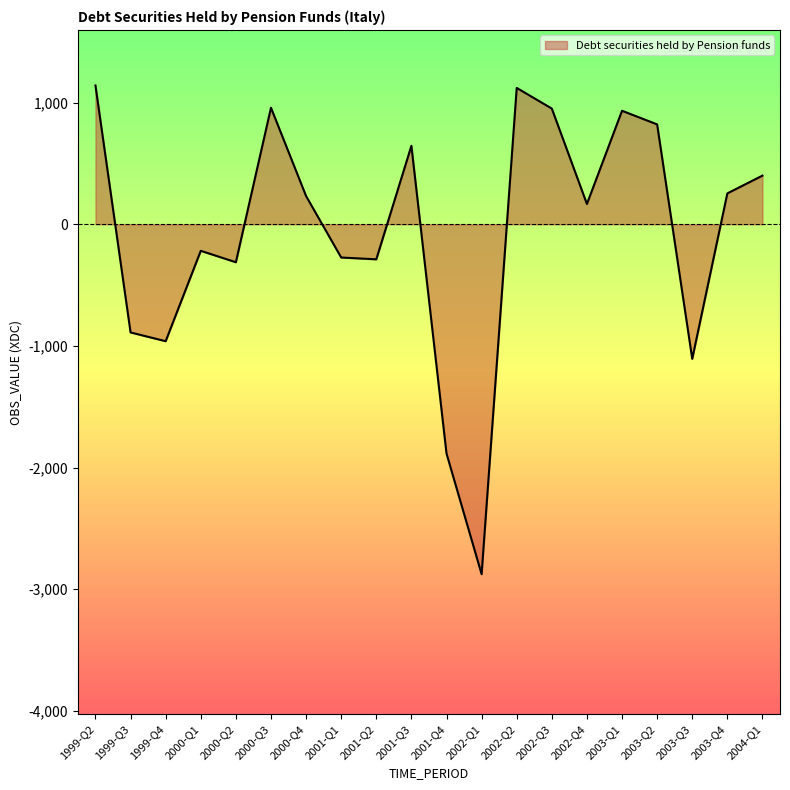

What is the change in value from 2001-Q4 to 2003-Q3?

+778